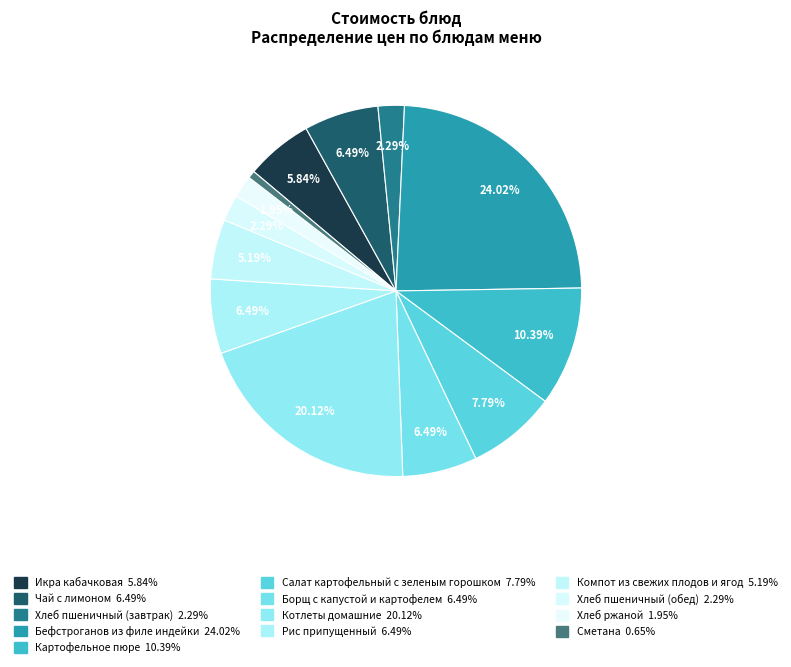

What percentage is NOT represented by Салат картофельный с зеленым горошком?

92.2%